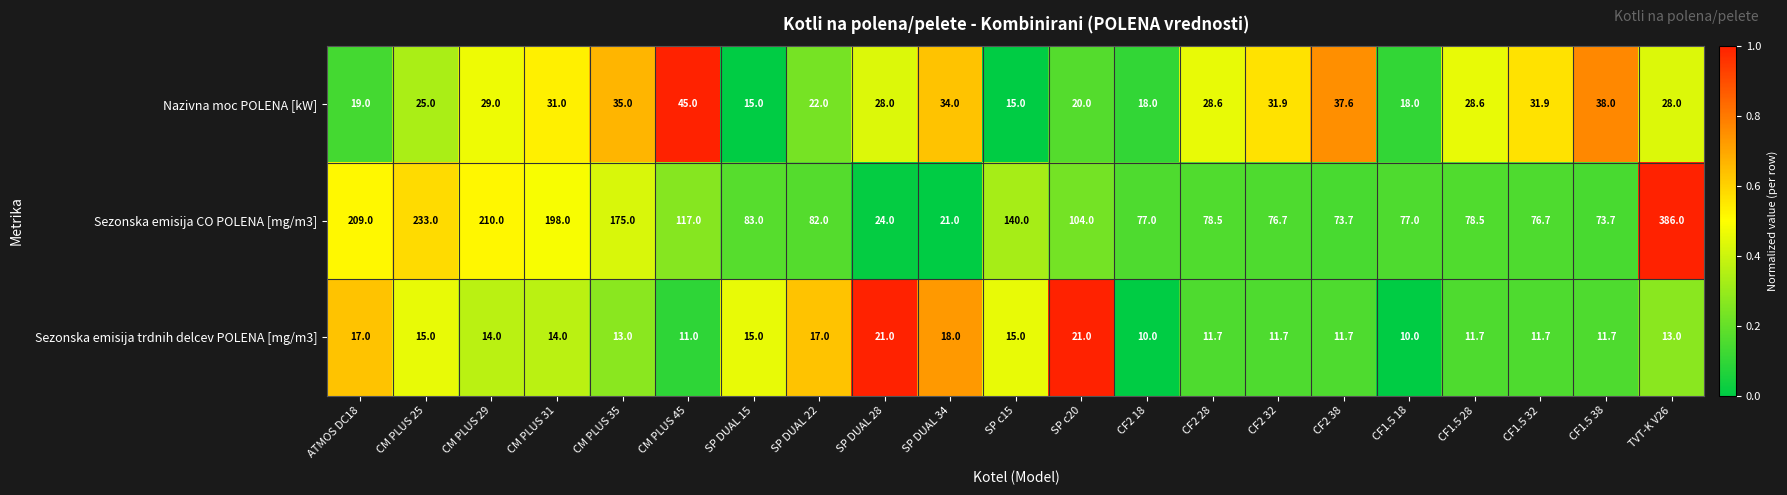

Where does the Sezonska emisija trdnih delcev POLENA [mg/m3] series first go above 13?

ATMOS DC18